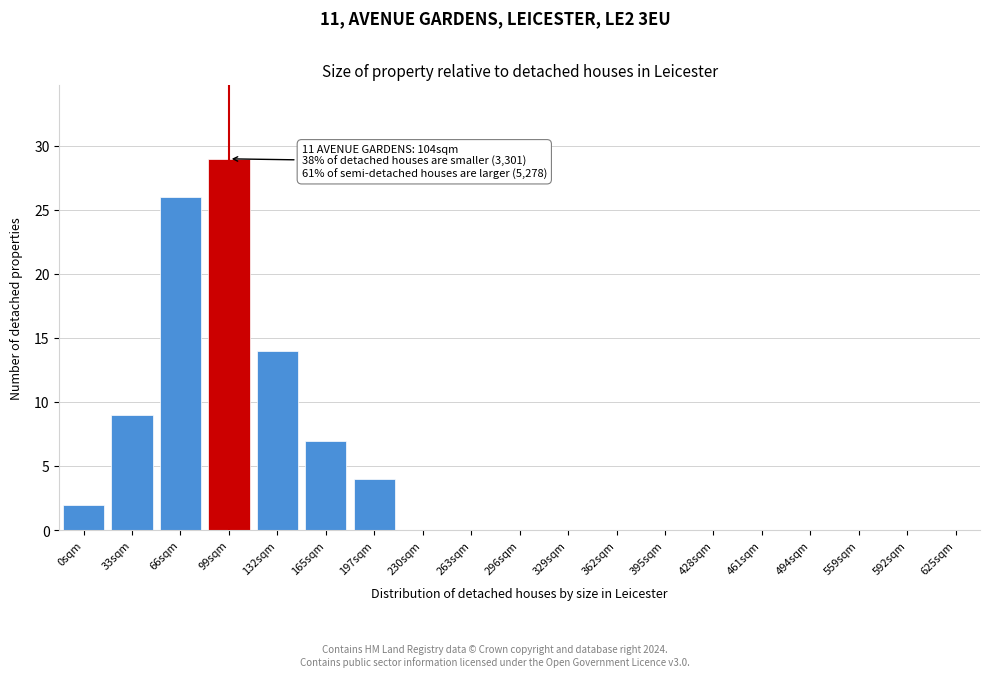

Reading left to right, extract all data points from this chart.

0sqm=2	33sqm=9	66sqm=26	99sqm=29	132sqm=14	165sqm=7	197sqm=4	230sqm=0	263sqm=0	296sqm=0	329sqm=0	362sqm=0	395sqm=0	428sqm=0	461sqm=0	494sqm=0	559sqm=0	592sqm=0	625sqm=0